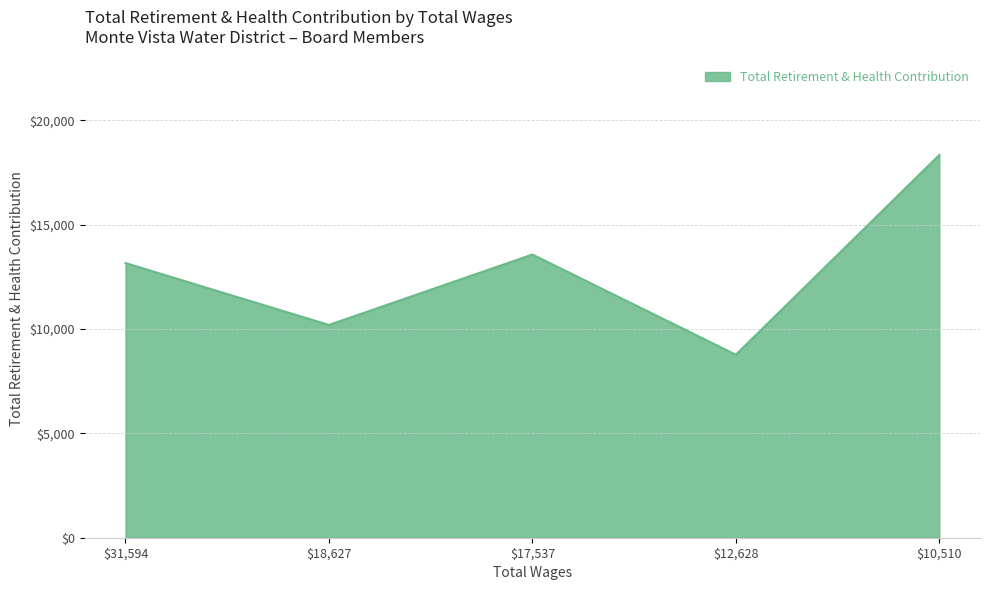

The value at $17,537 is 23554. True or false?

False